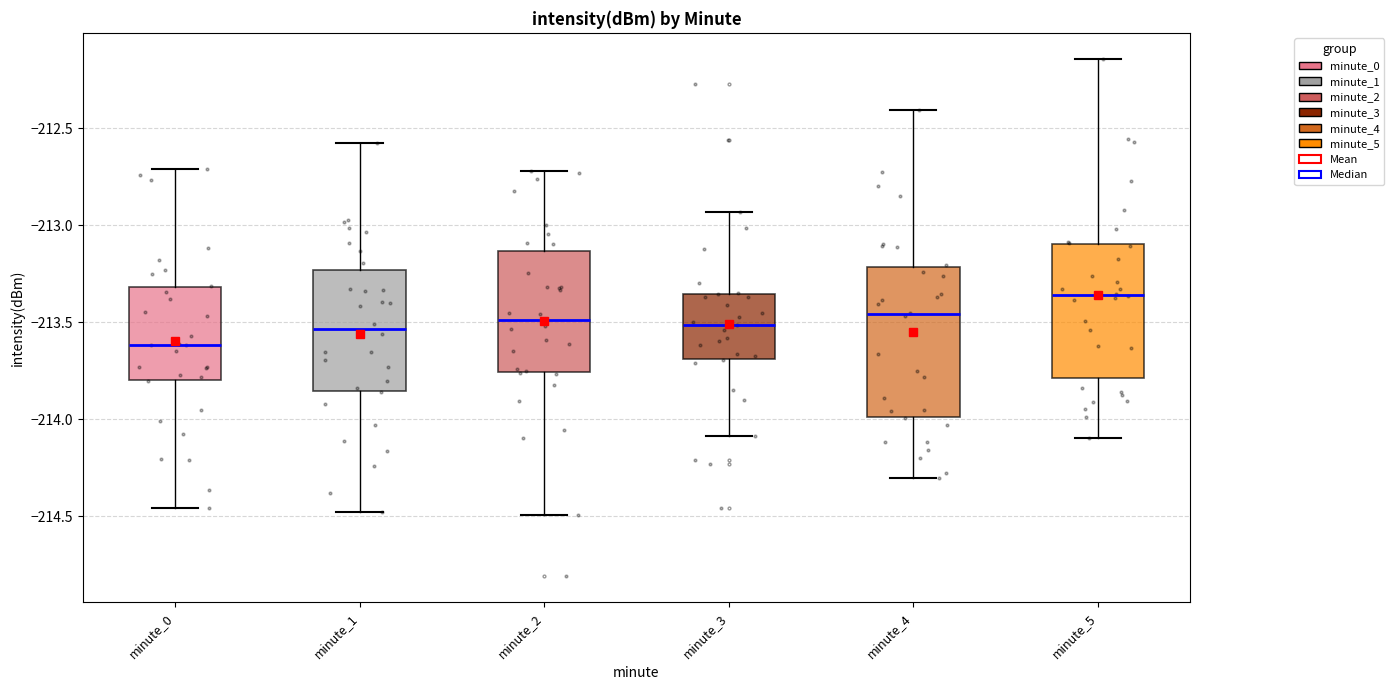

Reading left to right, transcribe this box plot: for each box, give where its median line is, the range the box spans, and where its two whiskers end, as read against the y-axis. The values are not printed on the chart, so give them approximately, as read against the axis.

minute_0: median -213.60, box -213.80 to -213.30, whiskers -214.45 to -212.70
minute_1: median -213.55, box -213.85 to -213.25, whiskers -214.50 to -212.55
minute_2: median -213.50, box -213.75 to -213.15, whiskers -214.50 to -212.70
minute_3: median -213.50, box -213.70 to -213.35, whiskers -214.10 to -212.95
minute_4: median -213.45, box -214.00 to -213.20, whiskers -214.30 to -212.40
minute_5: median -213.35, box -213.80 to -213.10, whiskers -214.10 to -212.15